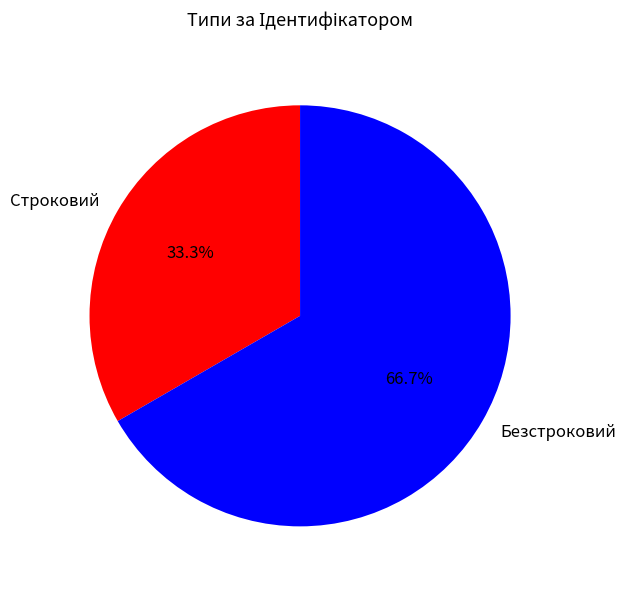

Which slice represents more than half of the pie?

Безстроковий